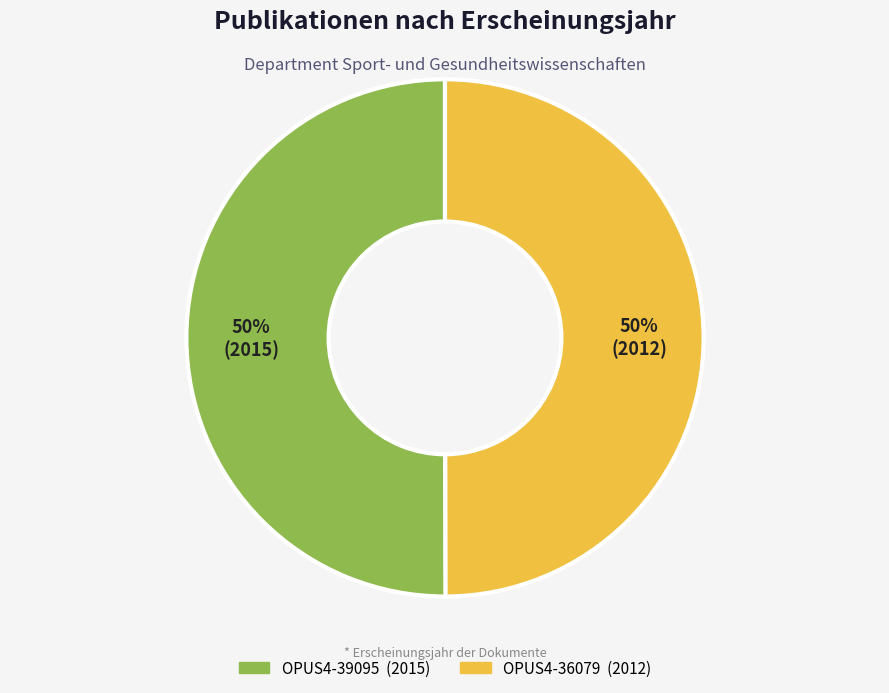

To the nearest percent, what percentage of the pie is OPUS4-36079?

50%